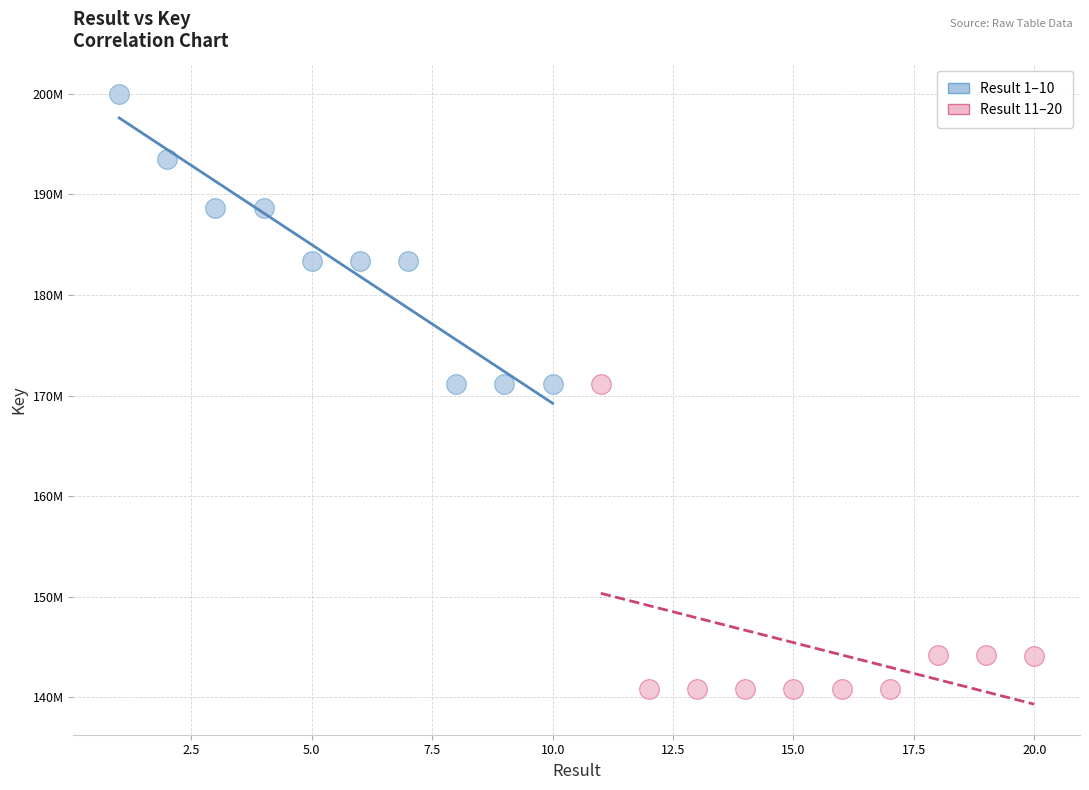

Which series reaches the maximum Y coordinate?

Result 1–10